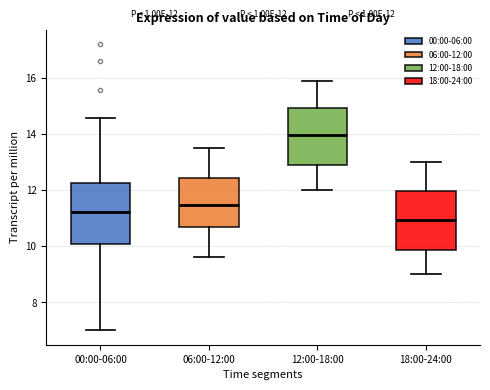

Which box's median line is the highest?

12:00-18:00